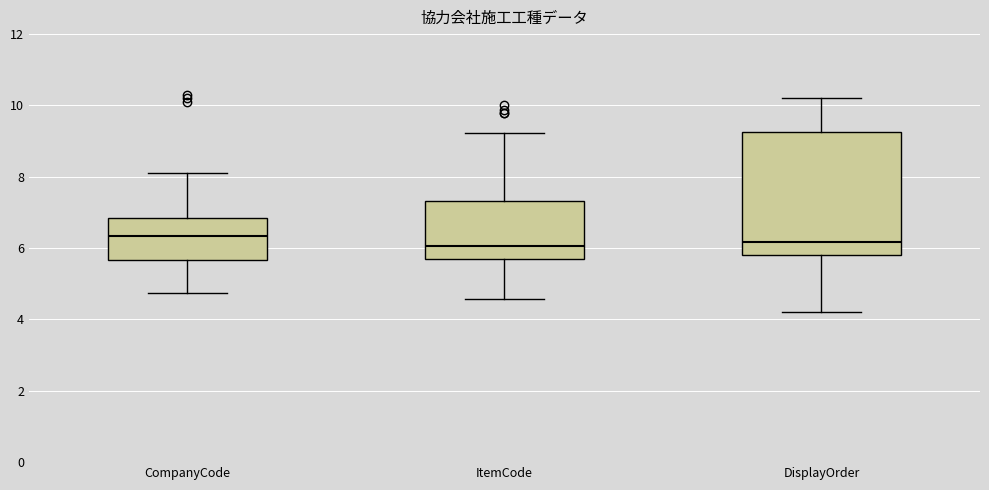

Where does the median line of the box for DisplayOrder sit on the y-axis? The values are not printed on the chart, so give them approximately, as read against the axis.

6.2